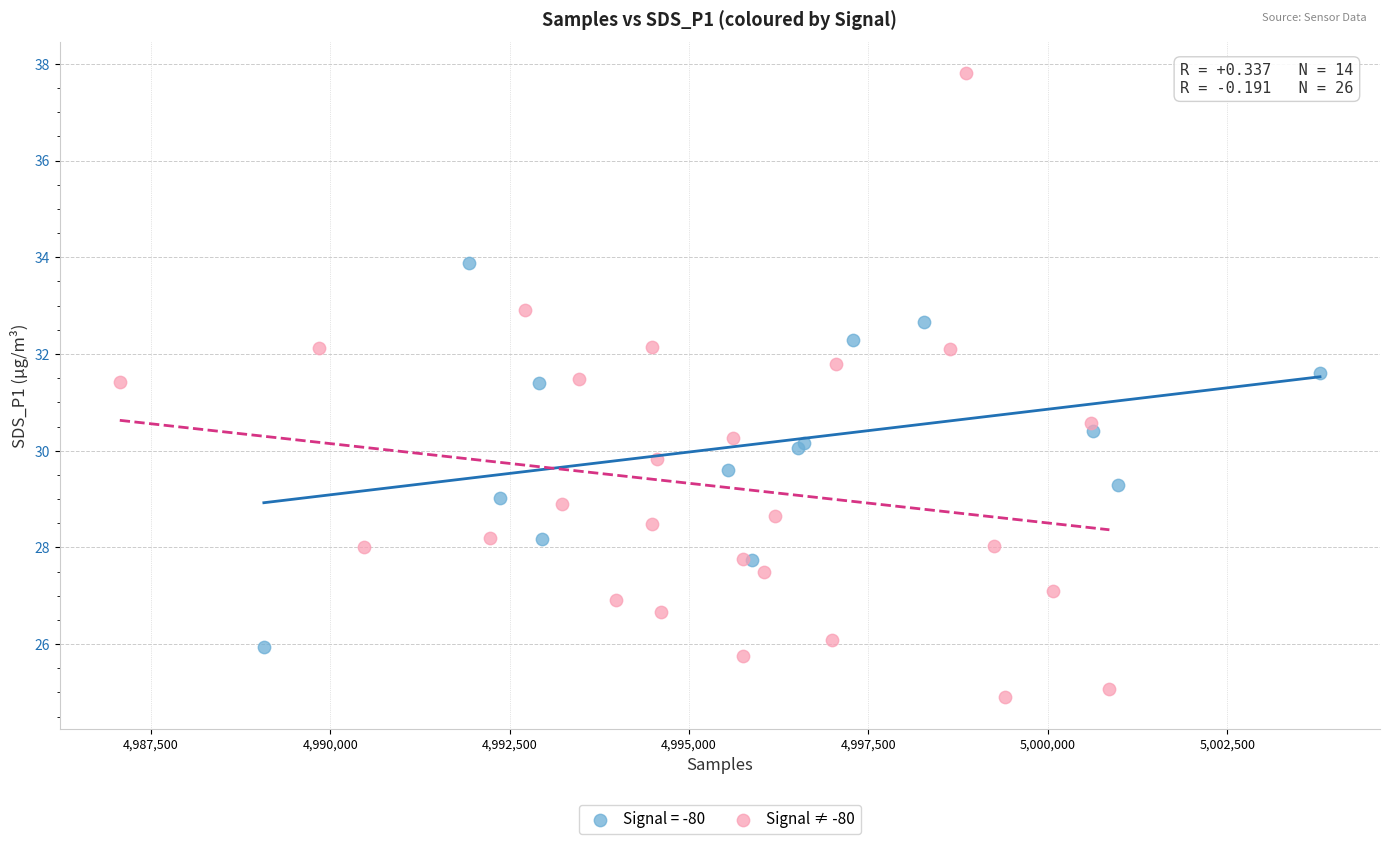

Which series reaches the maximum Y coordinate?

Signal ≠ -80